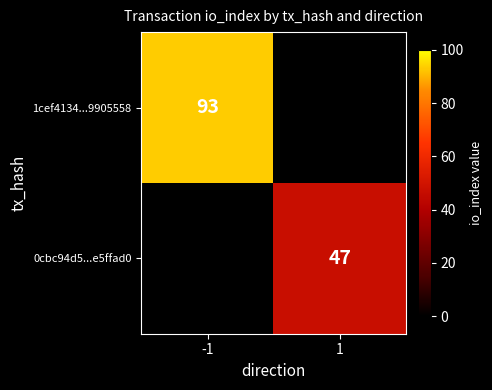

The value of 0cbc94d5...e5ffad0 at 1 is 47. True or false?

True